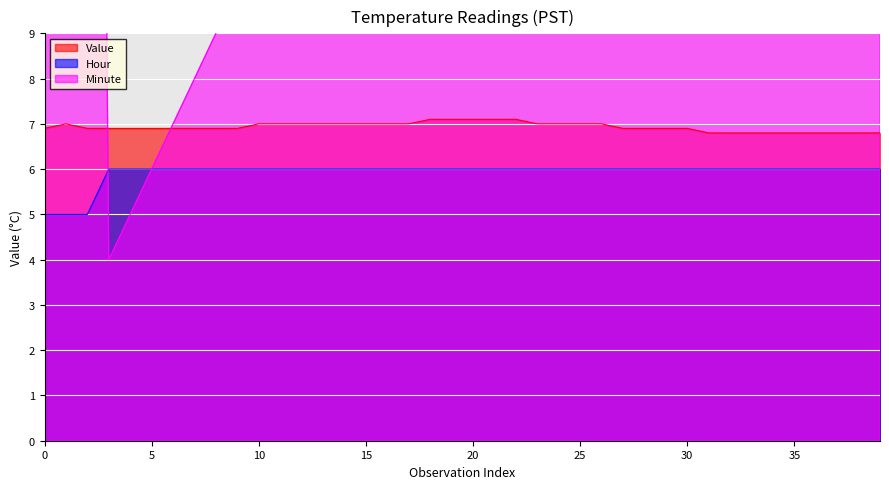

What is the value of the Hour point at the 13th from the left?

6.0